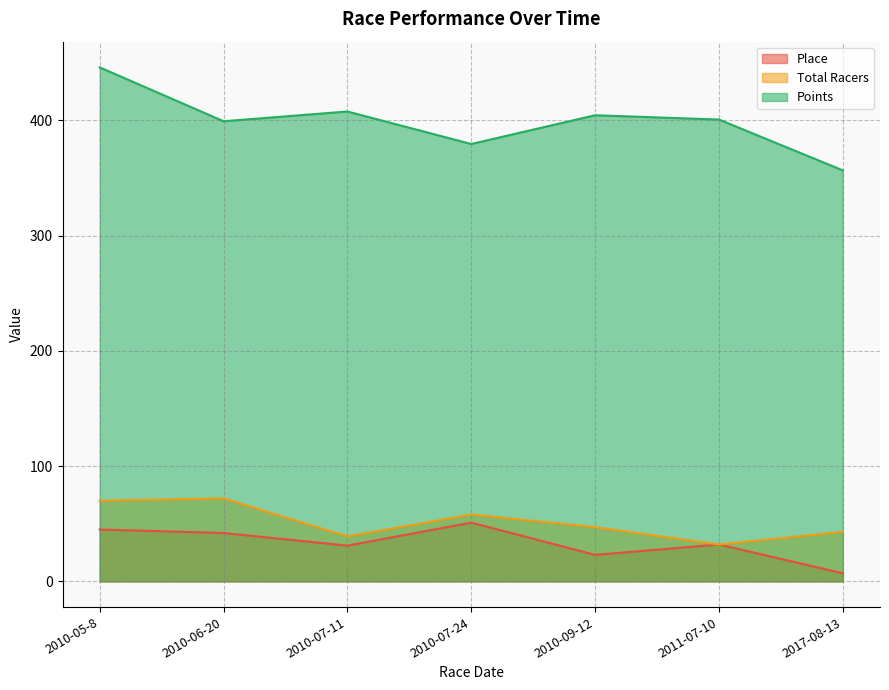

Is the value of Points at 2010-05-8 greater than the value of Total Racers at 2017-08-13?

Yes